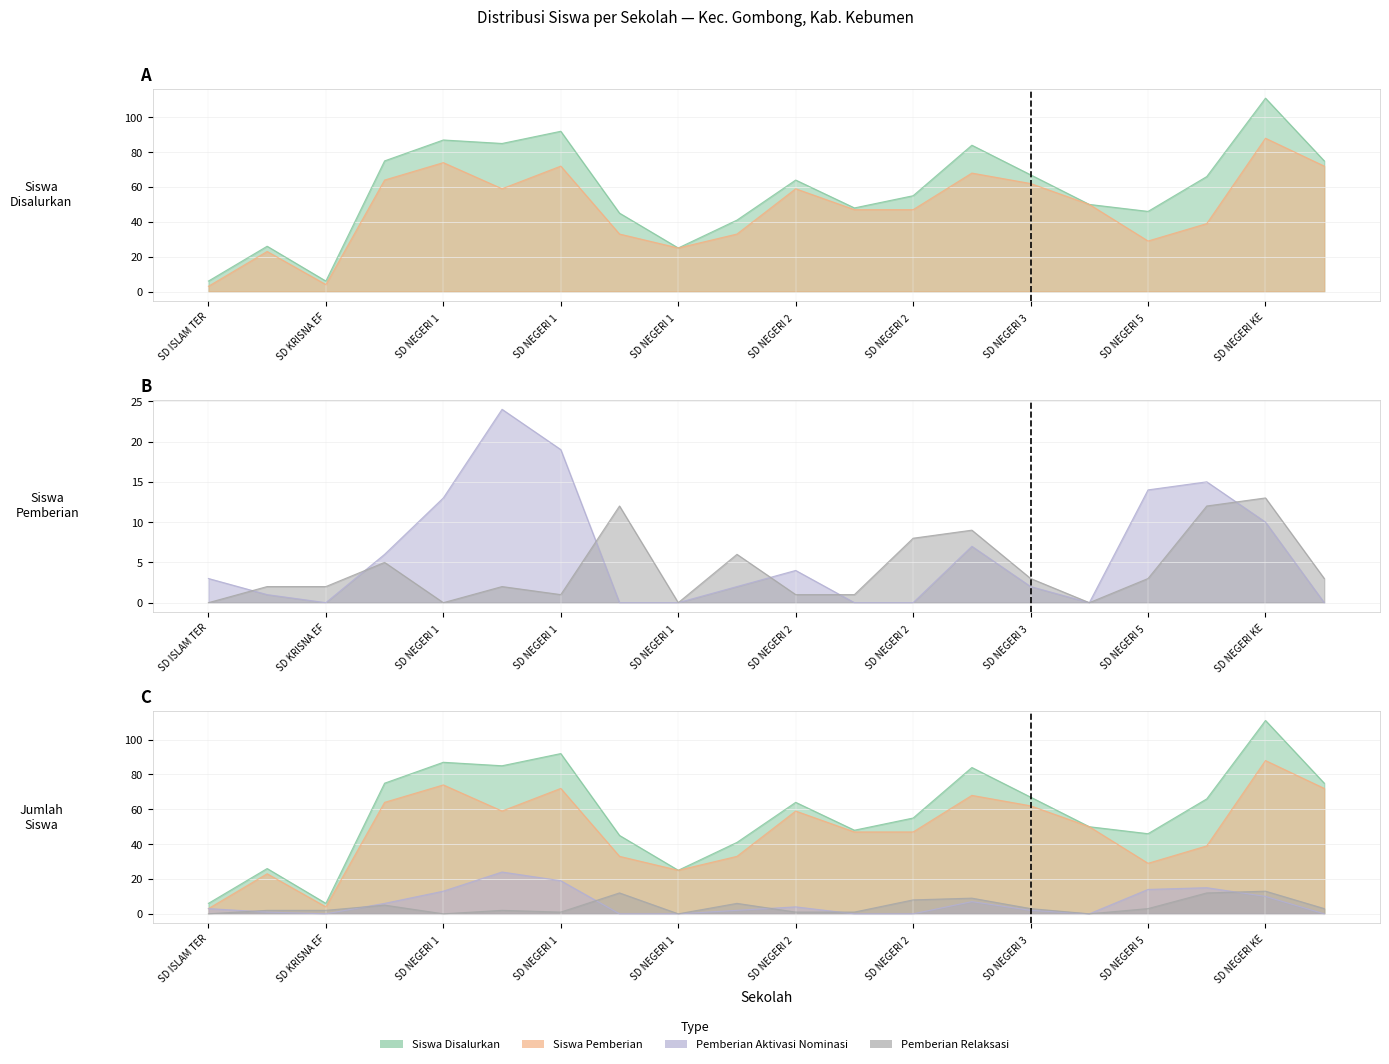

Rank the categories by Siswa Pemberian Relaksasi value from lowest to highest.

SD ISLAM TERPADU ATH THORIQ, SD NEGERI 1 KALITENGAH, SD NEGERI 1 WONOKRIYO, SD NEGERI 3 KALITENGAH, SD NEGERI 1 SEMANDING, SD NEGERI 2 KALITENGAH, SD NEGERI 2 SEMANDING, SD KREATIF MUH GOMBONG, SD KRISNA EFATA, SD NEGERI 1 PANJANGSARI, SD NEGERI 3 GOMBONG, SD NEGERI 5 GOMBONG, SD NEGERI KEMUKUS, SD NEGERI 1 GOMBONG, SD NEGERI 2 GOMBONG, SD NEGERI 2 SIDAYU, SD NEGERI 2 WONOKRIYO, SD NEGERI 1 SIDAYU, SD NEGERI BANJARSARI, SD NEGERI KEDUNGPUJI